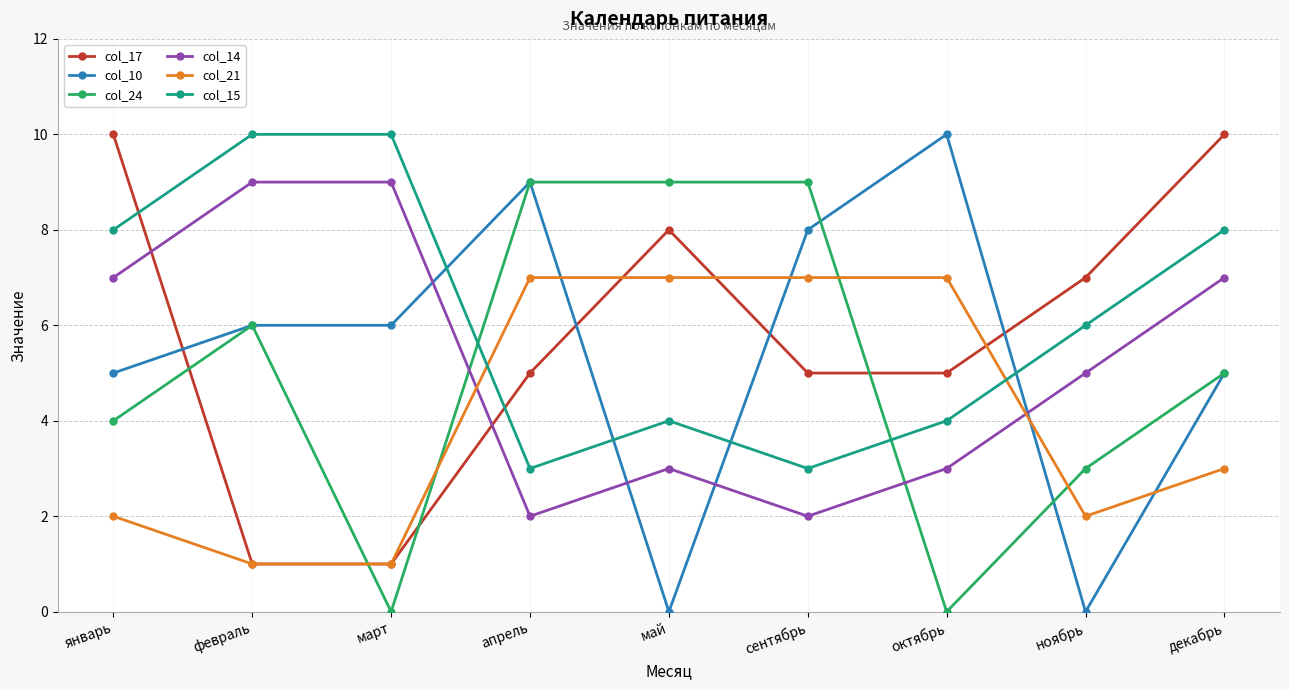

How many lines are shown in the chart?

6